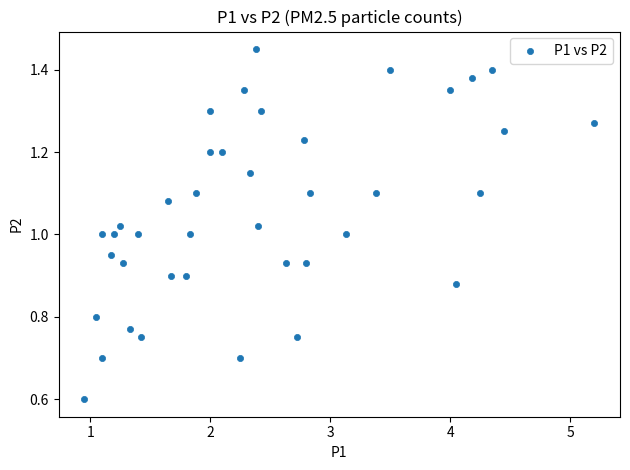

What is the range of X values (max minus min)?

4.2